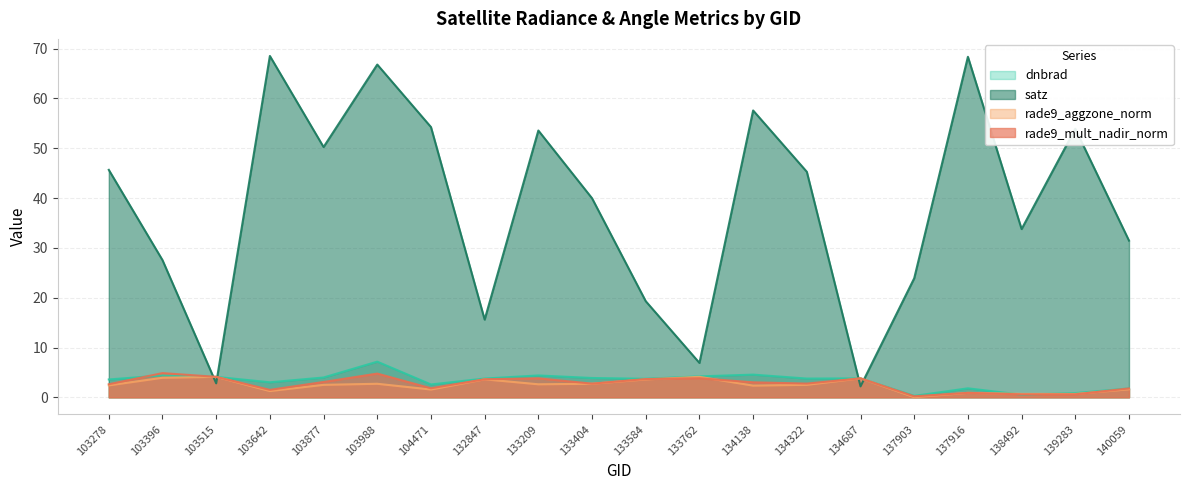

What is the value of the satz point at the 7th from the left?

54.3